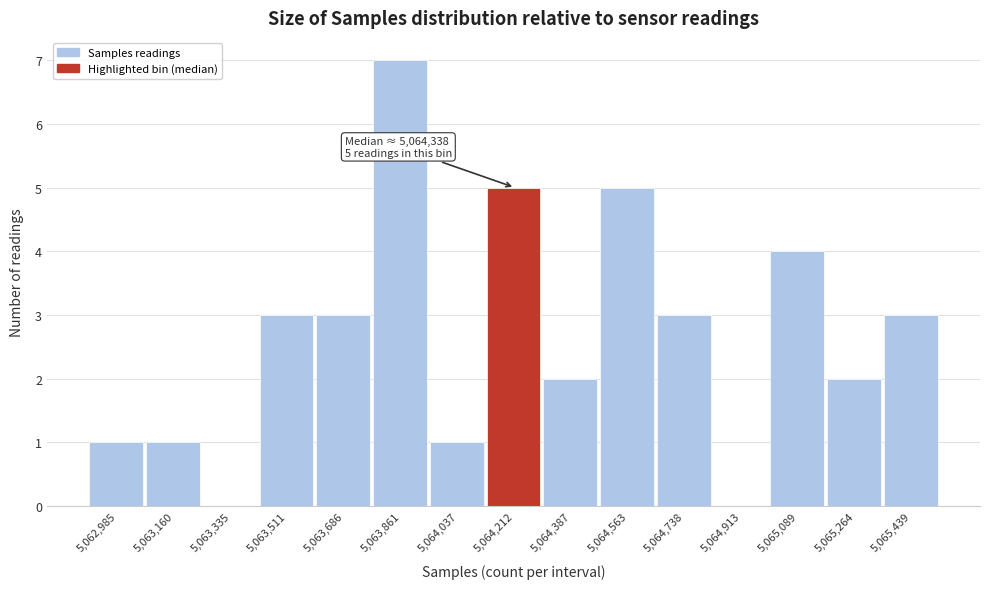

Reading left to right, extract all data points from this chart.

5,062,985=1	5,063,160=1	5,063,335=0	5,063,511=3	5,063,686=3	5,063,861=7	5,064,037=1	5,064,212=5	5,064,387=2	5,064,563=5	5,064,738=3	5,064,913=0	5,065,089=4	5,065,264=2	5,065,439=3